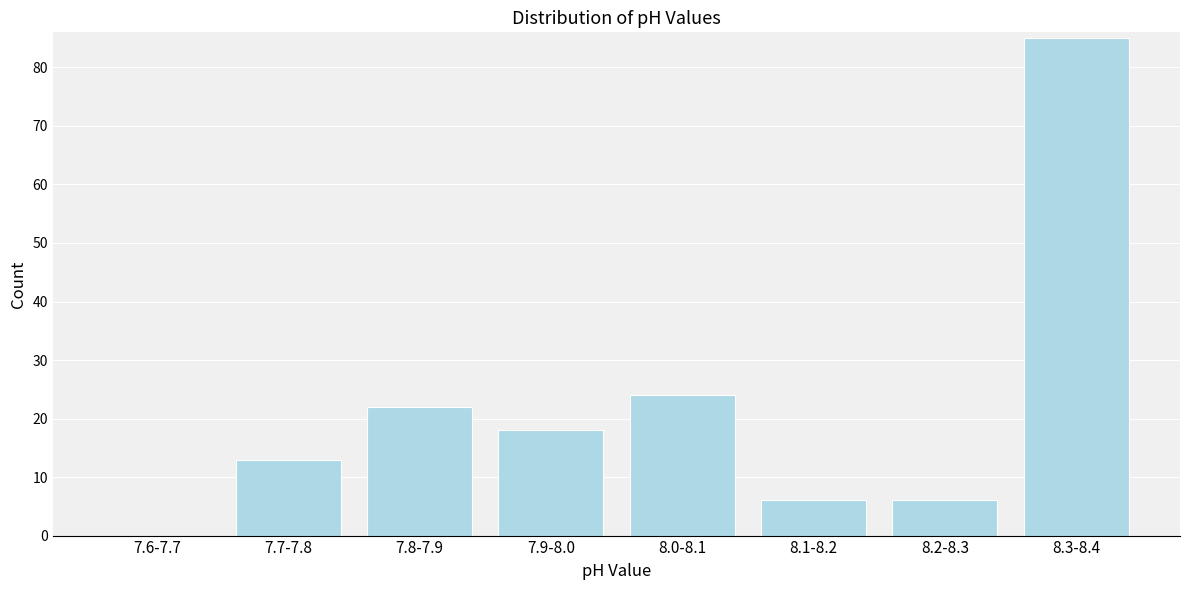

Reading right to left, what are all the values shown in this chart?

8.3-8.4=85	8.2-8.3=6	8.1-8.2=6	8.0-8.1=24	7.9-8.0=18	7.8-7.9=22	7.7-7.8=13	7.6-7.7=0